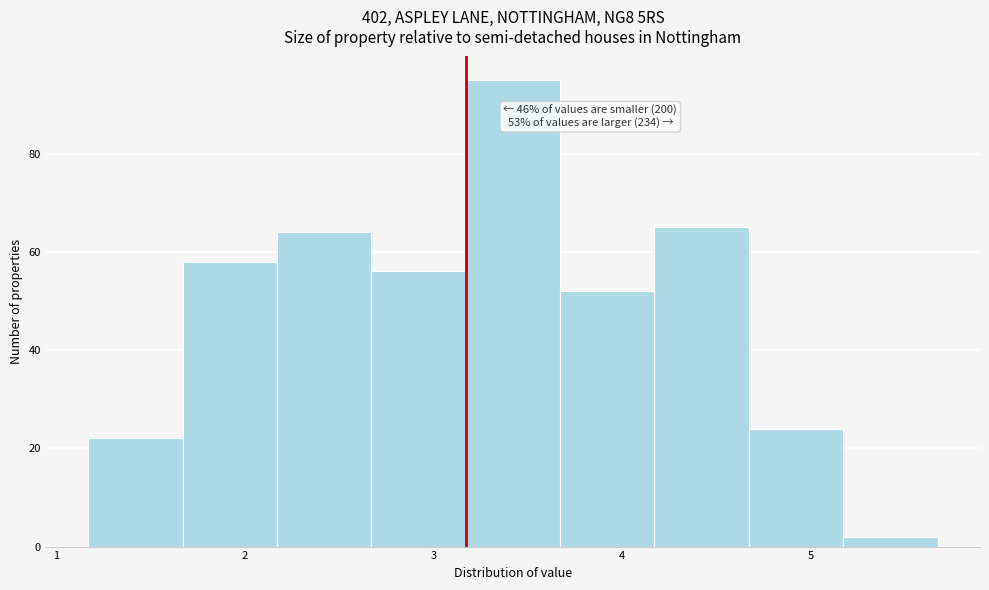

Over which range of the x-axis is the bar tallest?

3.17 to 3.67